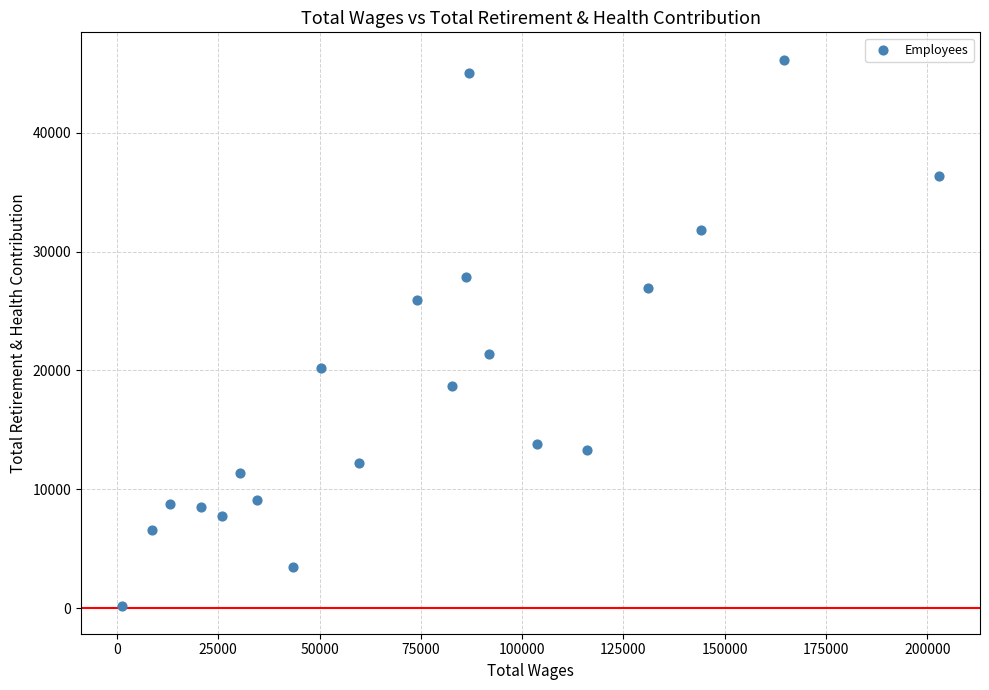

What Y value in the scatter plot is closest to 23148?

21362